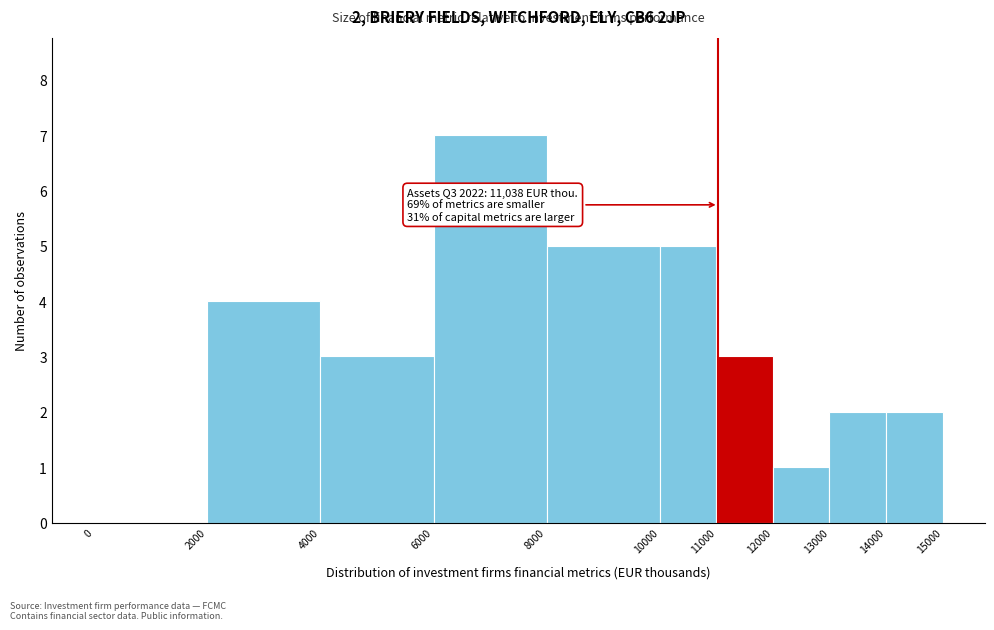

Over which range of the x-axis is the bar tallest?

6000 to 8000